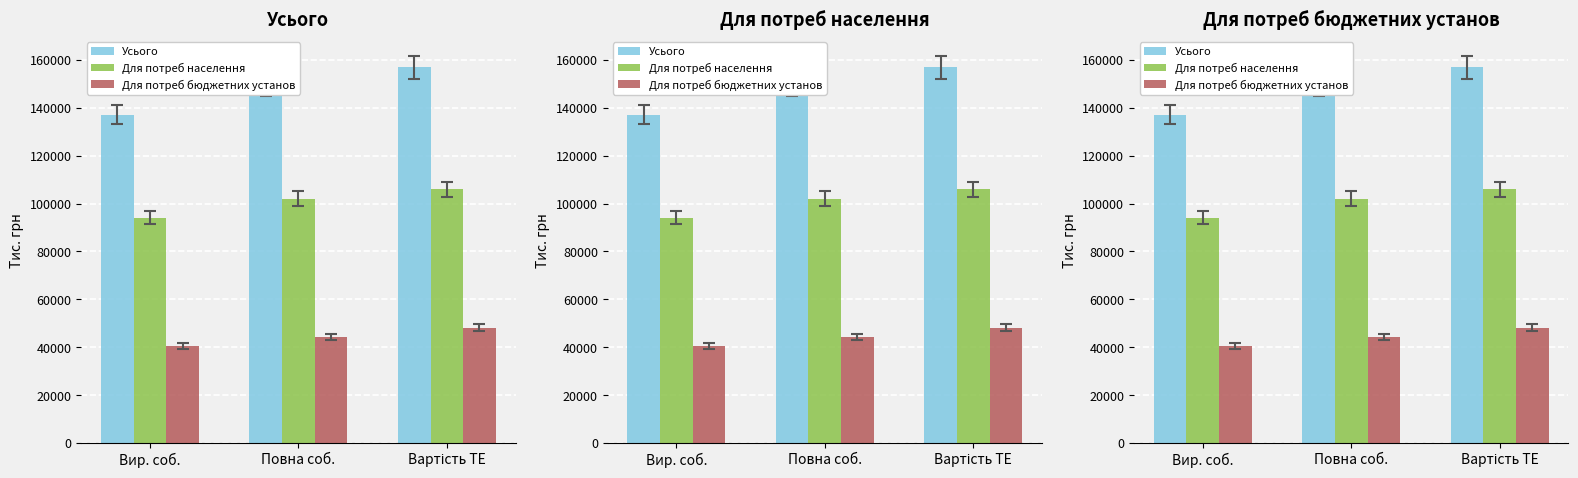

What is the difference between the highest and lowest values at Вир. соб.?

96680.6